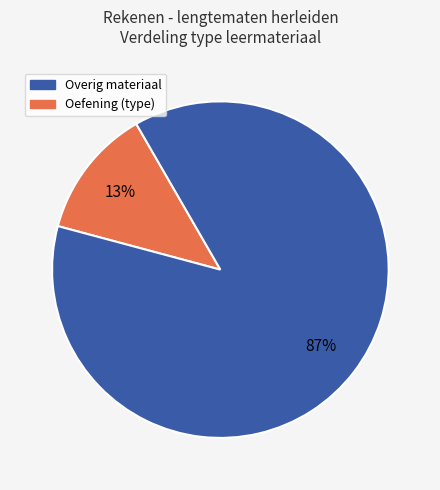

Is there any slice that represents more than half of the pie?

Yes